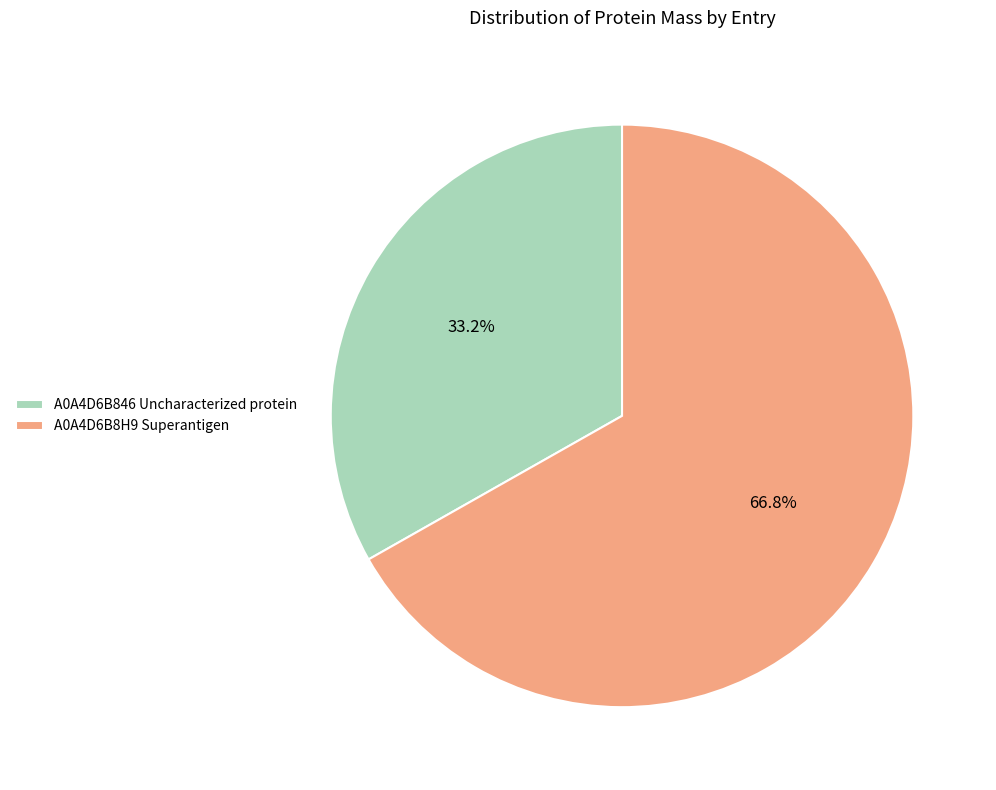

To the nearest percent, what portion does A0A4D6B846 Uncharacterized protein represent?

33%